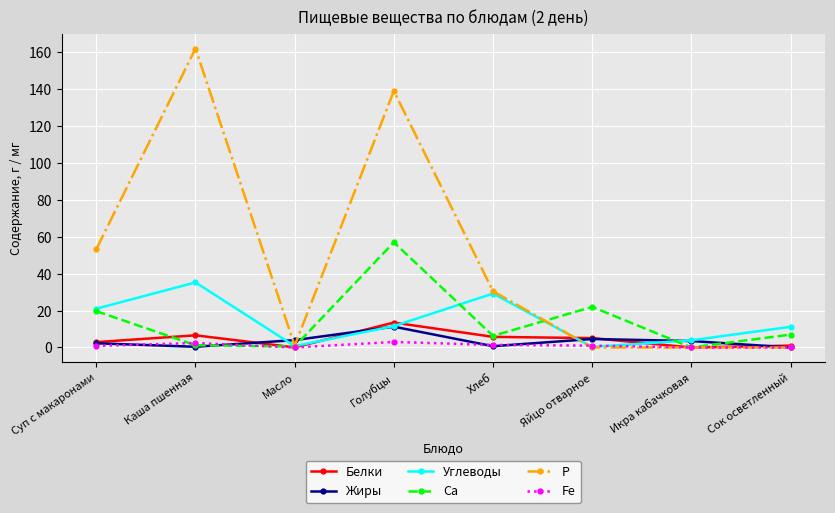

Which series has the largest total across all categories?

Р